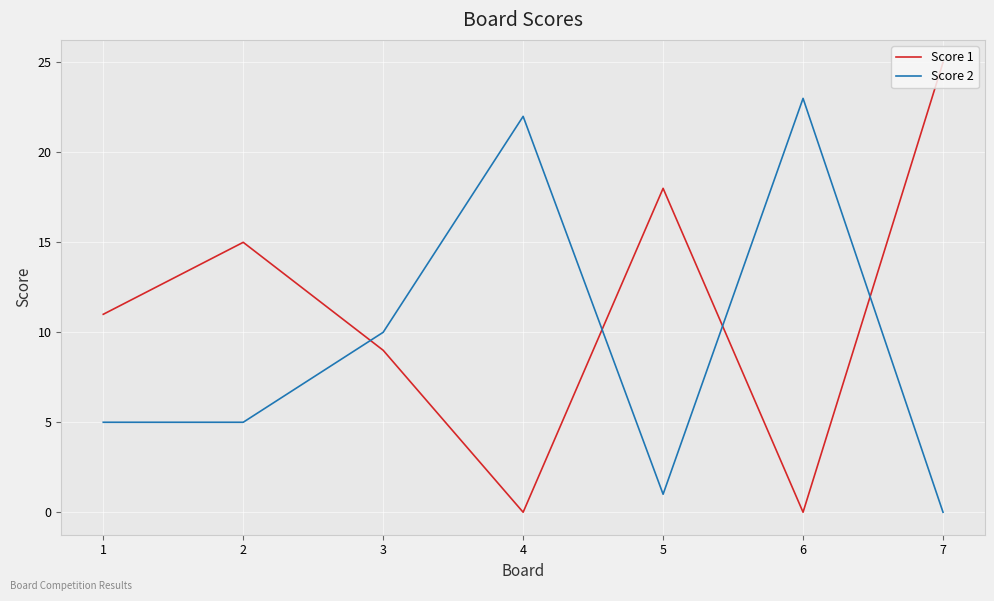

Reading left to right, what are all the values shown in this chart?

Score 1: 11	15	9	0	18	0	25
Score 2: 5	5	10	22	1	23	0